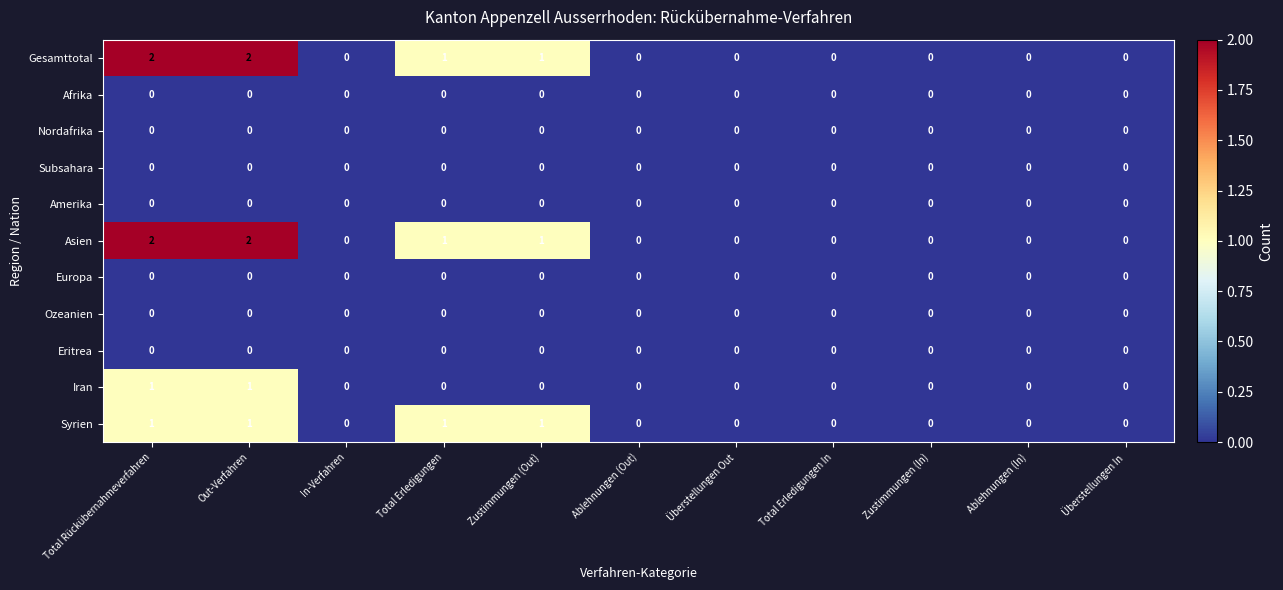

What is the total value across all series at Total Rückübernahmeverfahren?

6